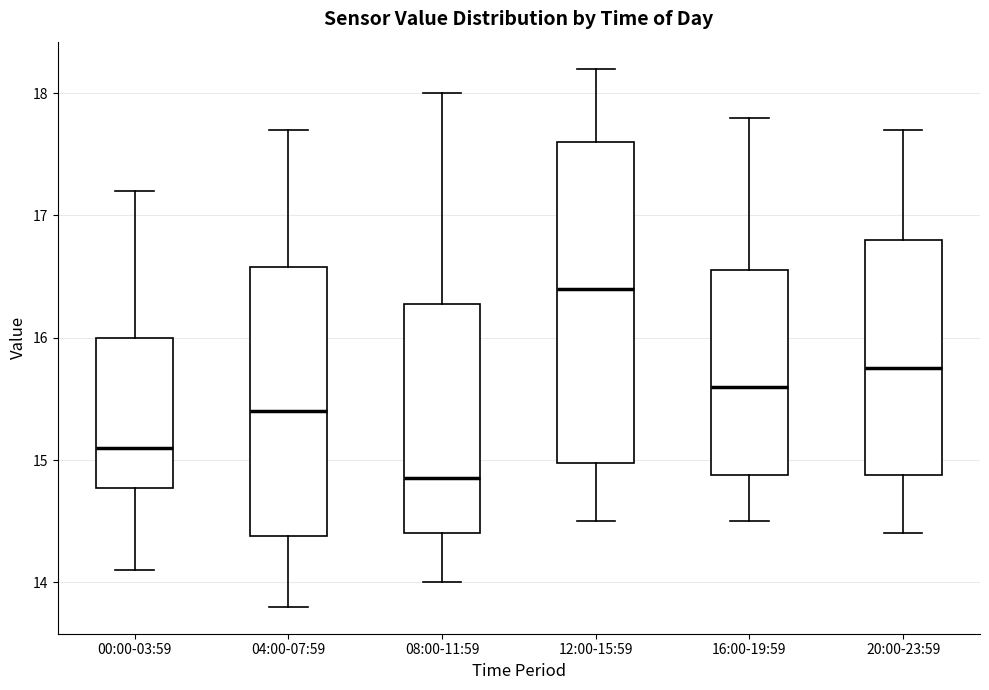

Which box is the tallest, from its lower edge to its upper edge?

12:00-15:59